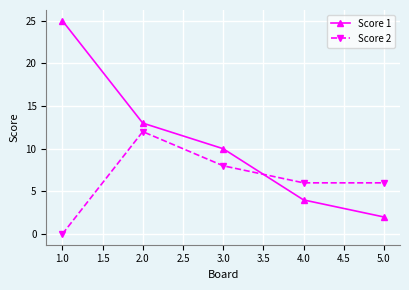

Is it true that Score 1 equals 8 at 2.0?

False